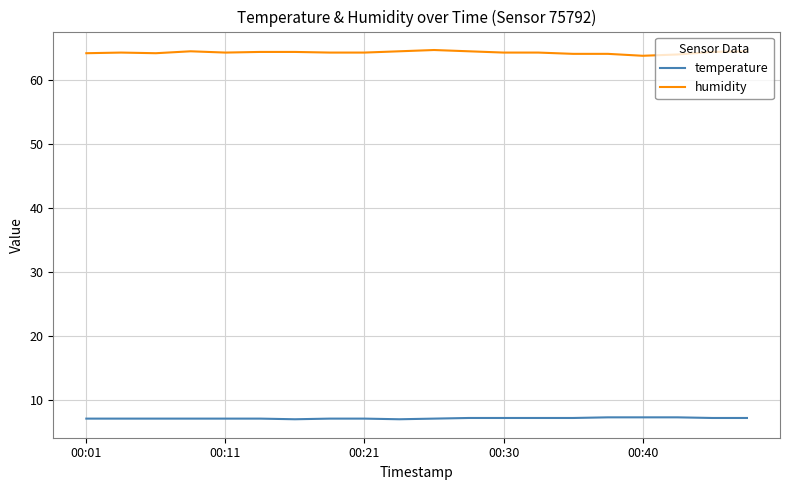

Which series has the widest spread of values?

humidity